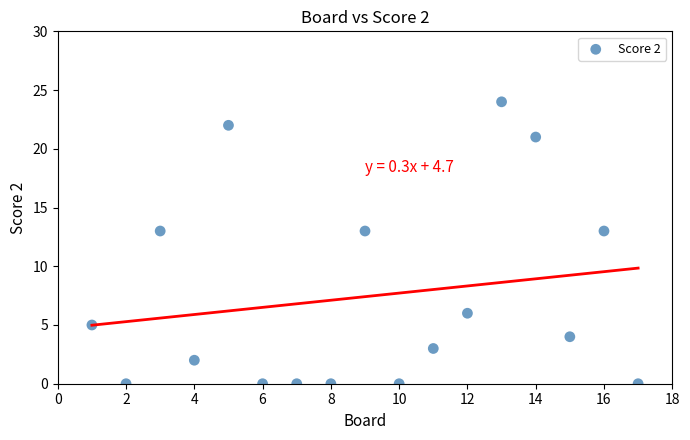

What is the range of X values (max minus min)?

16